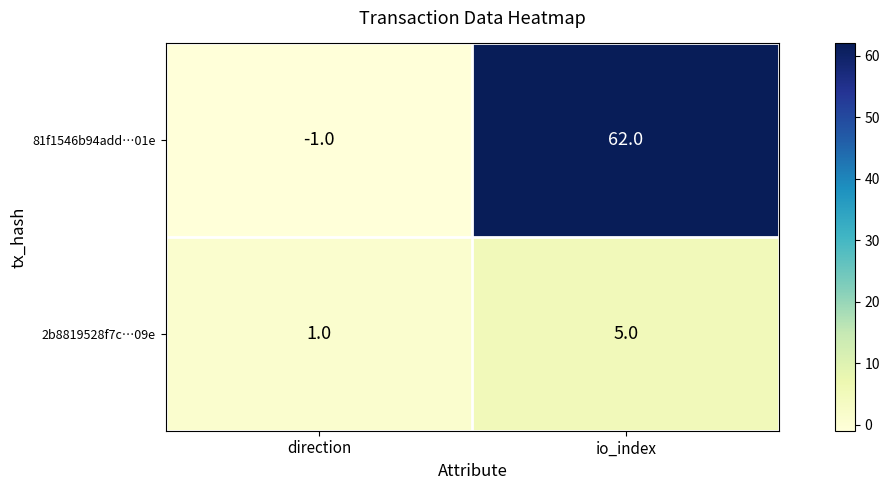

Which label corresponds to the smallest value in the chart?

direction